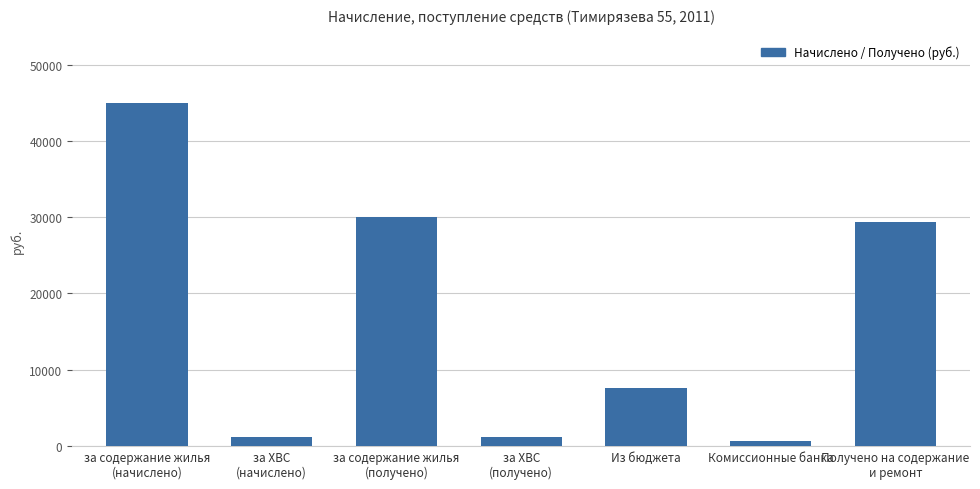

What is the average value?

16420.4